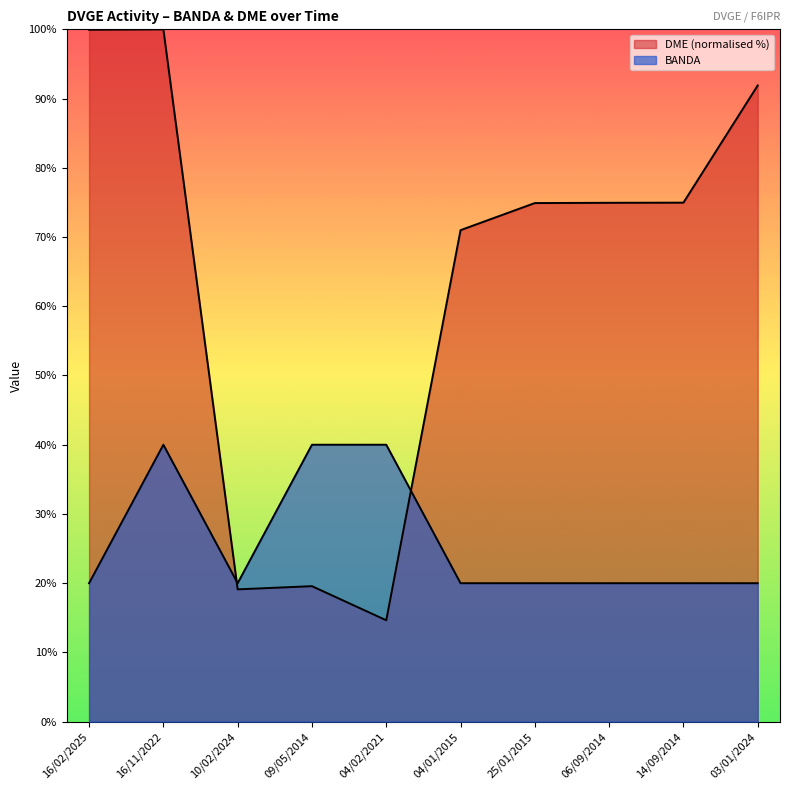

Which category has the highest value across all series?

16/11/2022